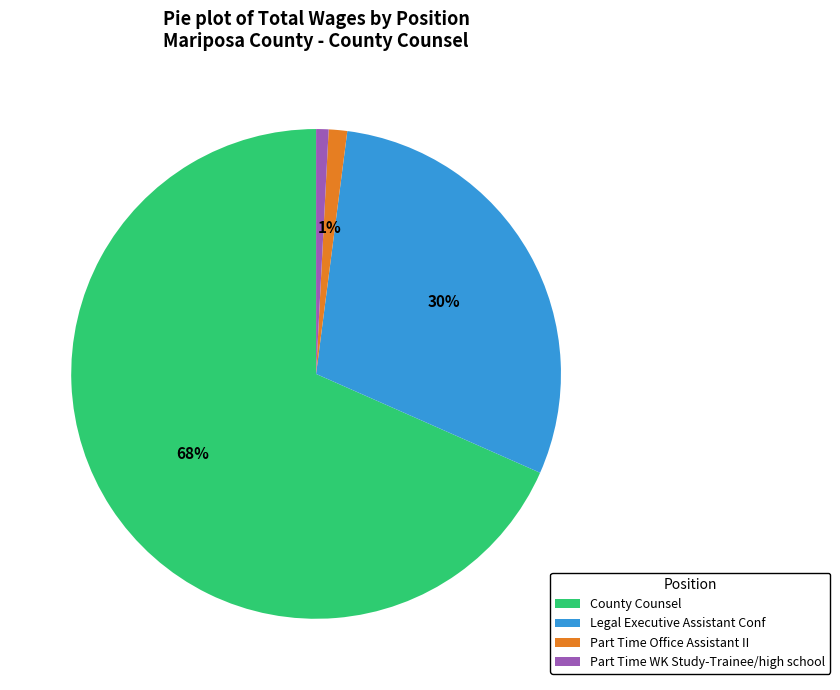

To the nearest percent, what portion does Part Time WK Study-Trainee/high school represent?

1%